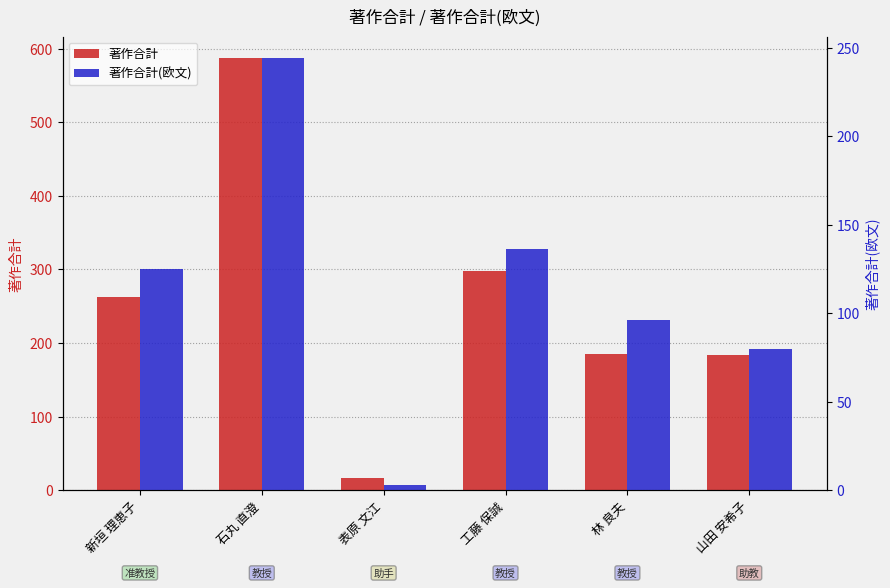

Count the number of data series in this chart.

2